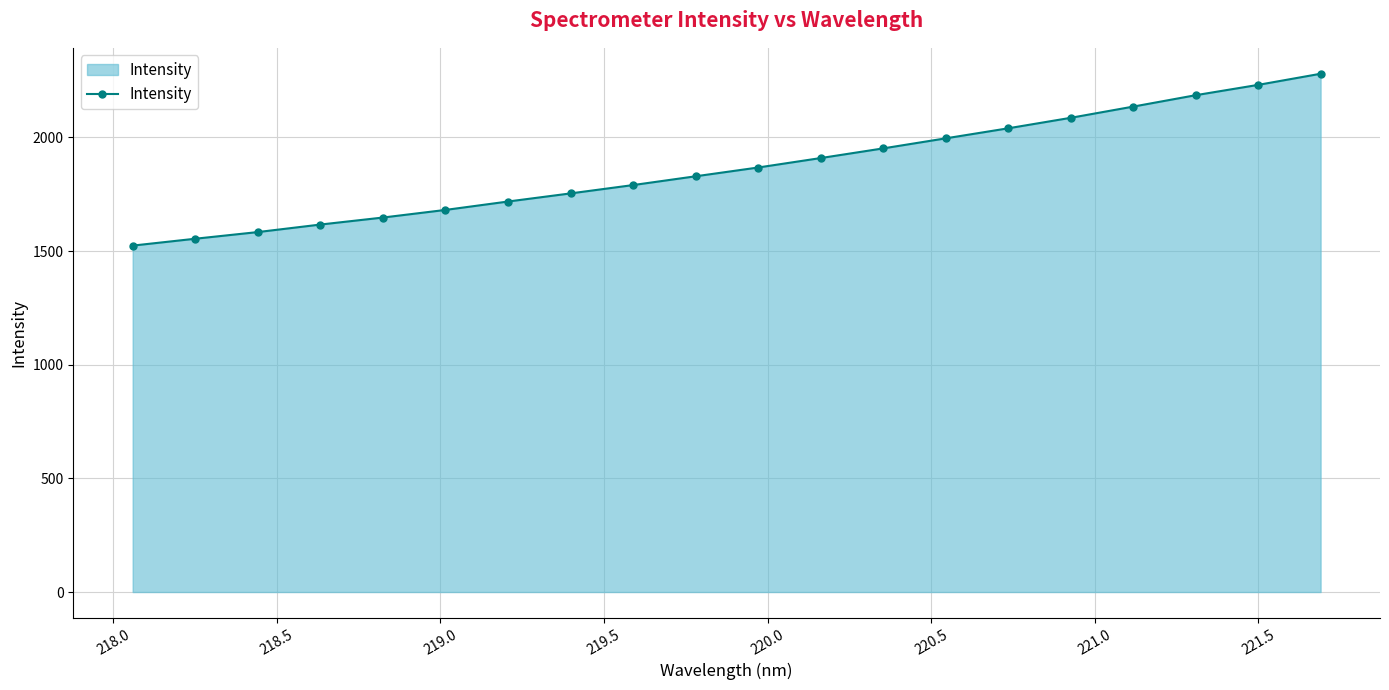

What is the maximum value shown in the chart?

2280.3